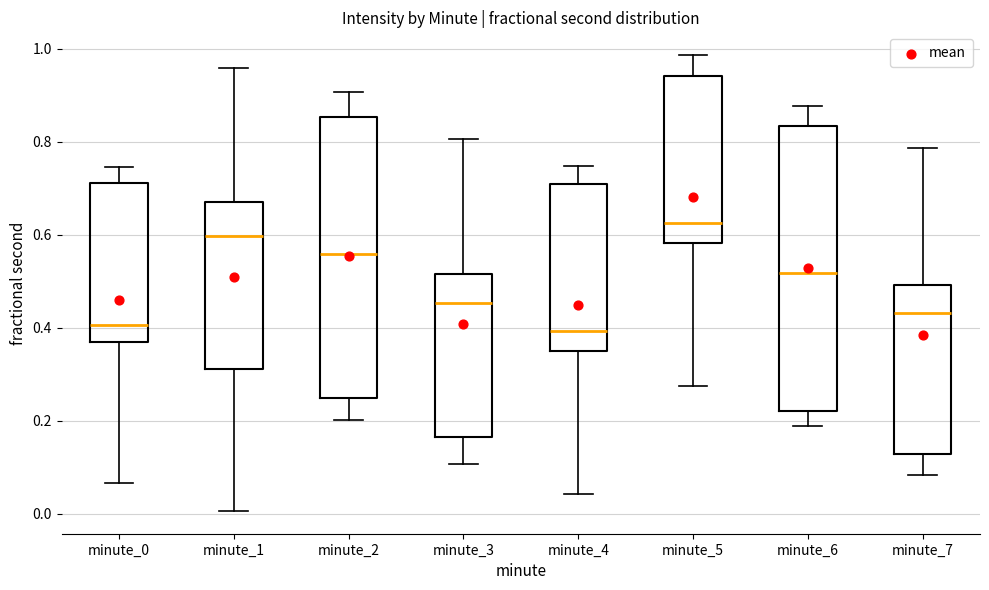

Where is the lower edge of the box for minute_0 on the y-axis? The values are not printed on the chart, so give them approximately, as read against the axis.

0.38